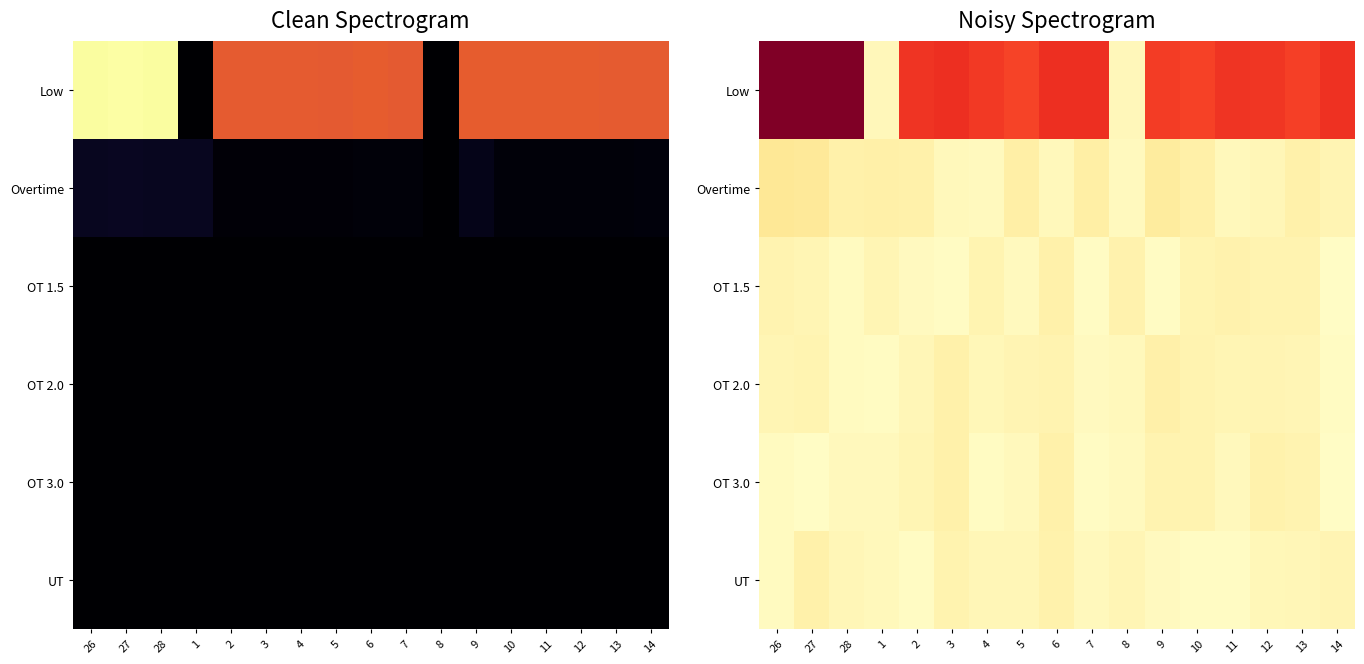

How many series are shown in this chart?

6